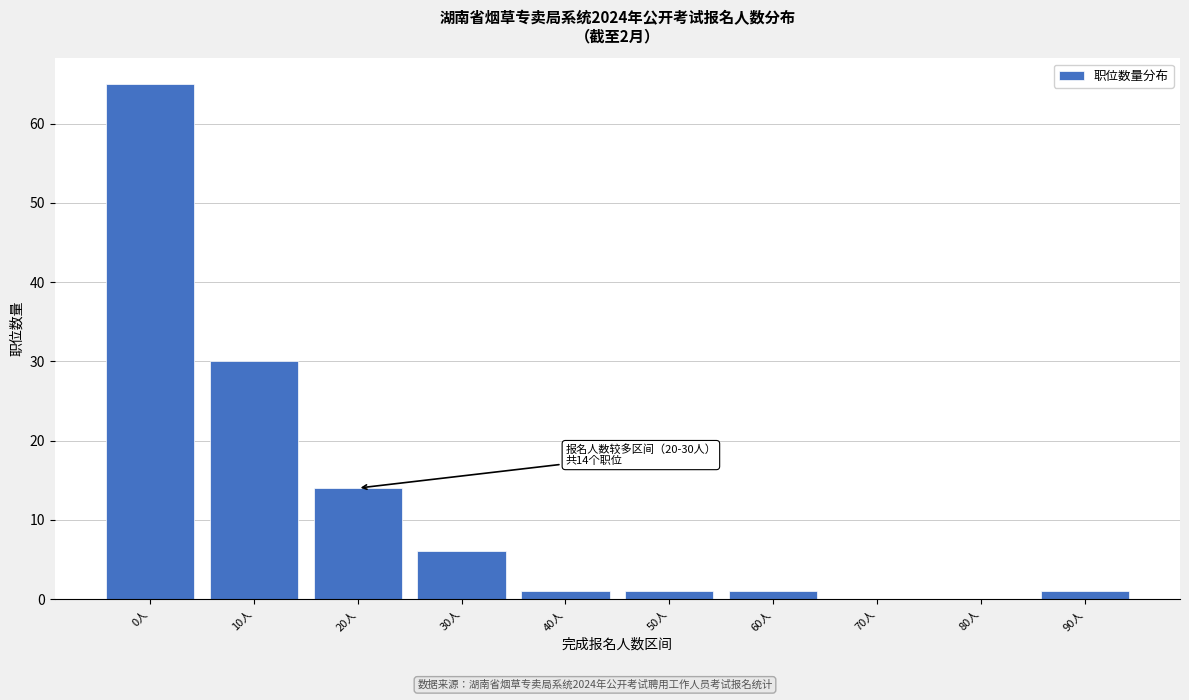

Reading left to right, what are all the values shown in this chart?

0人=65	10人=30	20人=14	30人=6	40人=1	50人=1	60人=1	70人=0	80人=0	90人=1